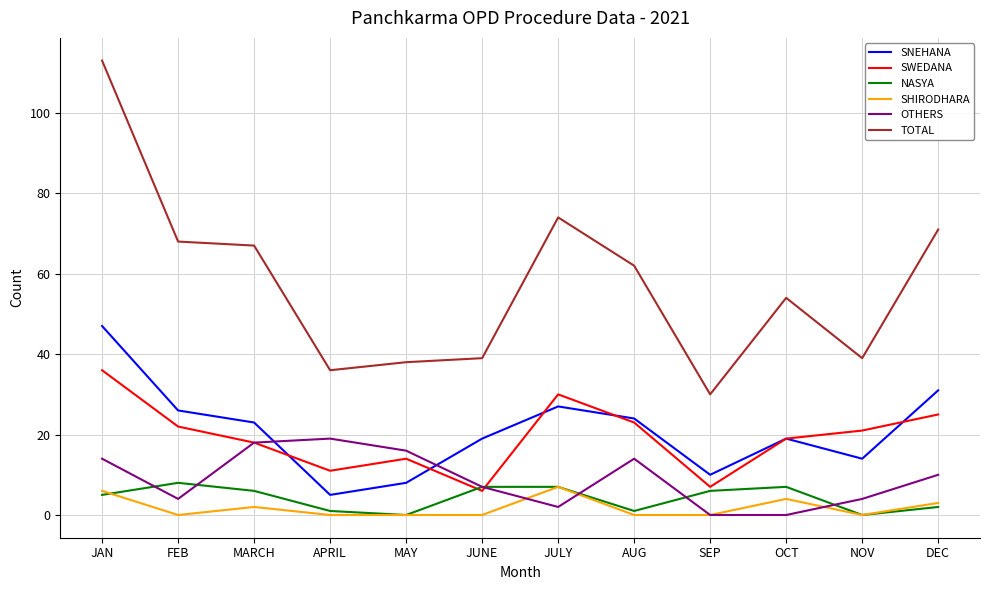

Which series changed the most between FEB and NOV?

TOTAL